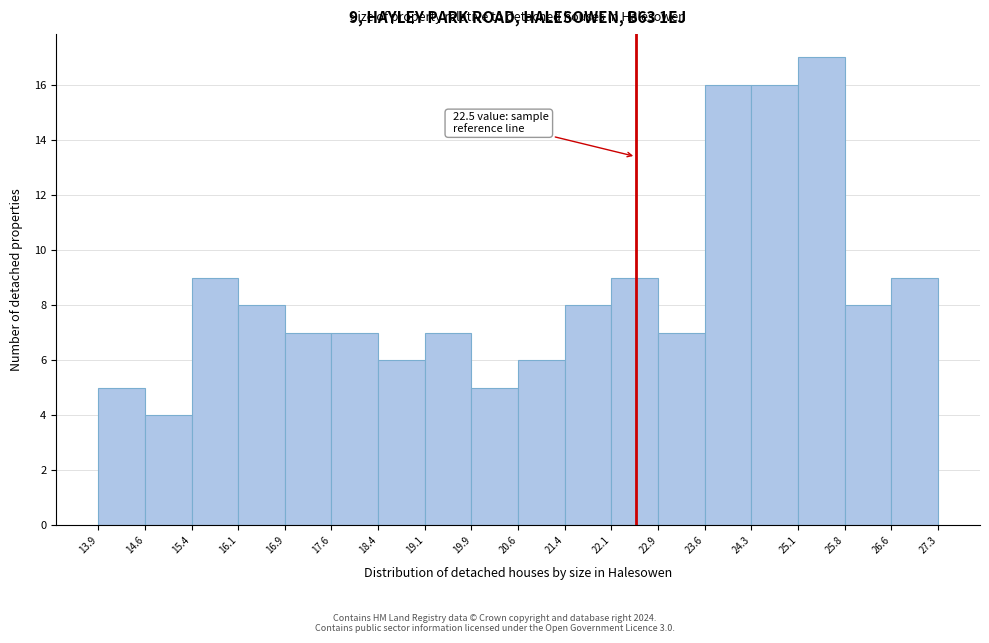

Which range on the x-axis has the tallest bar?

25.1 to 25.8